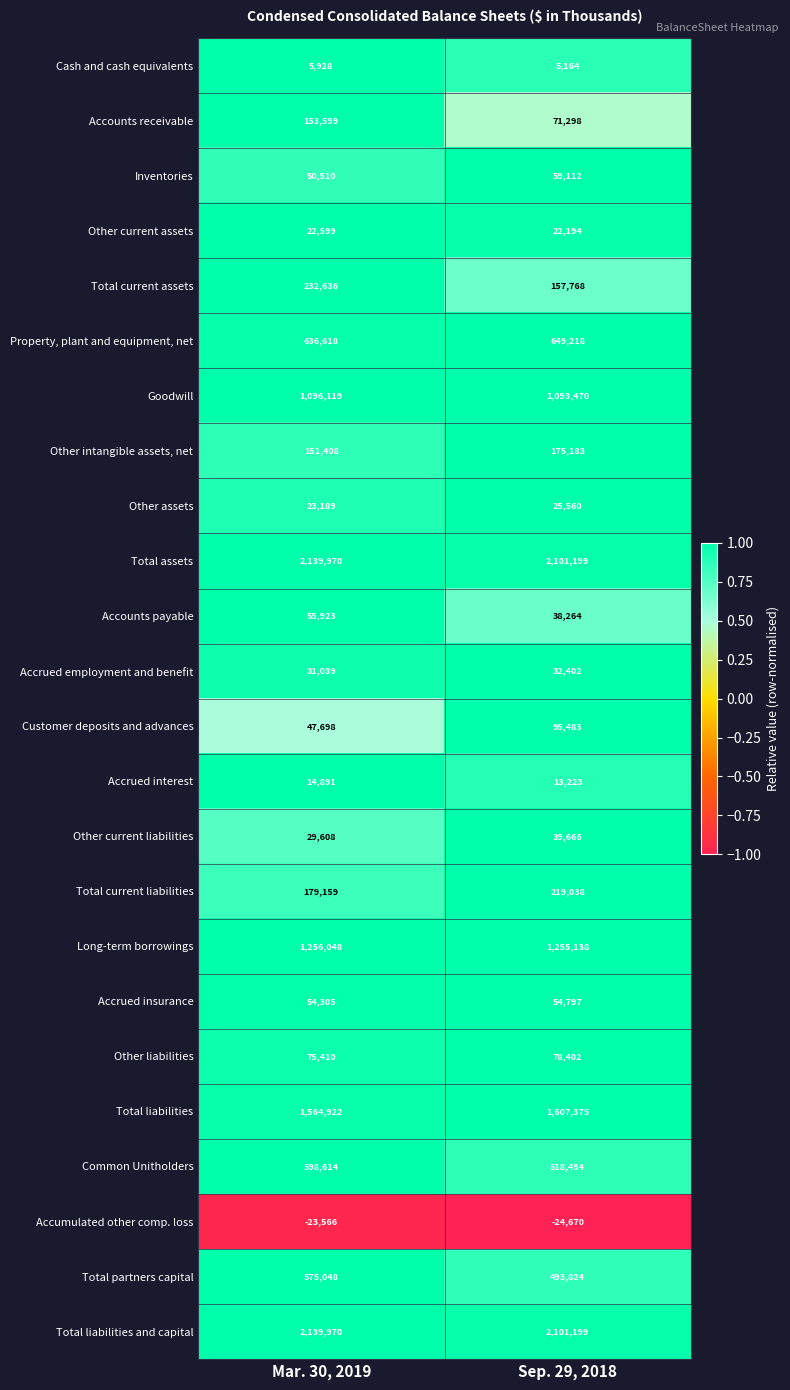

Rank the categories by Total liabilities value from lowest to highest.

Mar. 30, 2019, Sep. 29, 2018